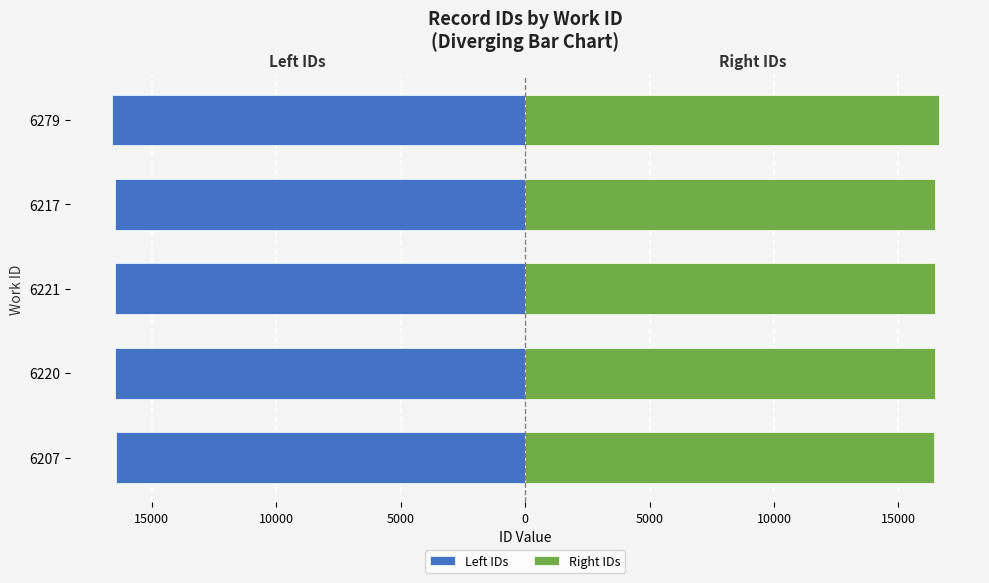

Reading right to left, extract all data points from this chart.

Left IDs: -16619.0	-16487.0	-16485.0	-16483.0	-16435.3
Right IDs: 16619.0	16487.0	16485.0	16483.0	16435.3